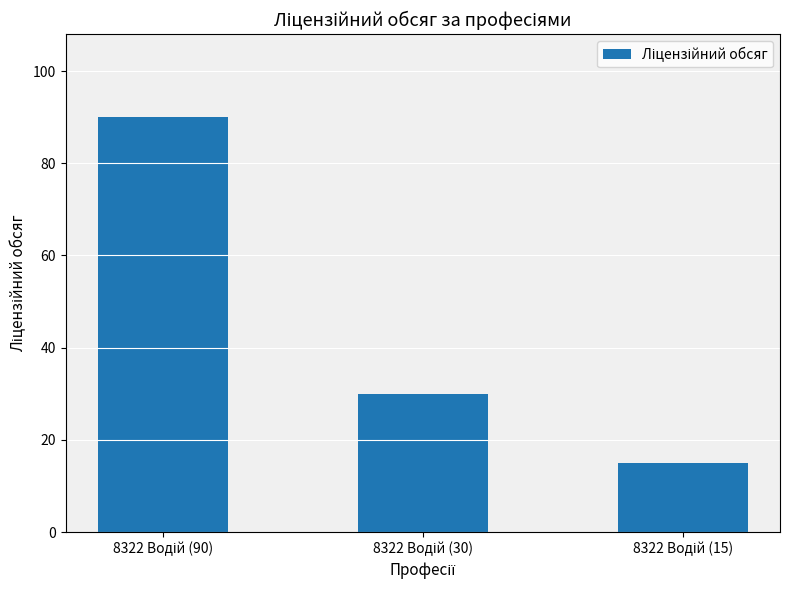

What is the value of the 1st bar from the left?

90